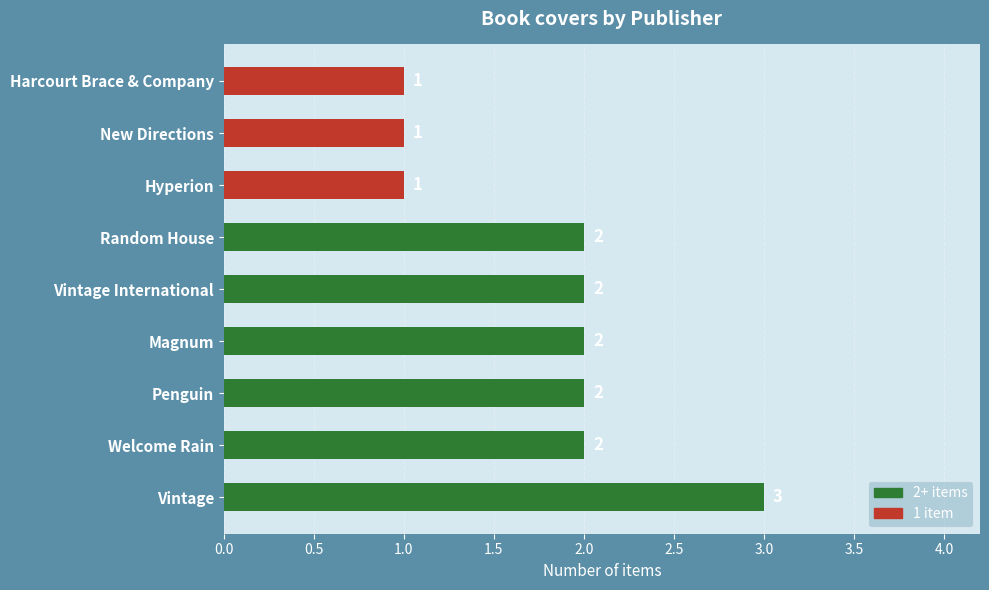

True or false: the data shows 3 at Vintage.

True